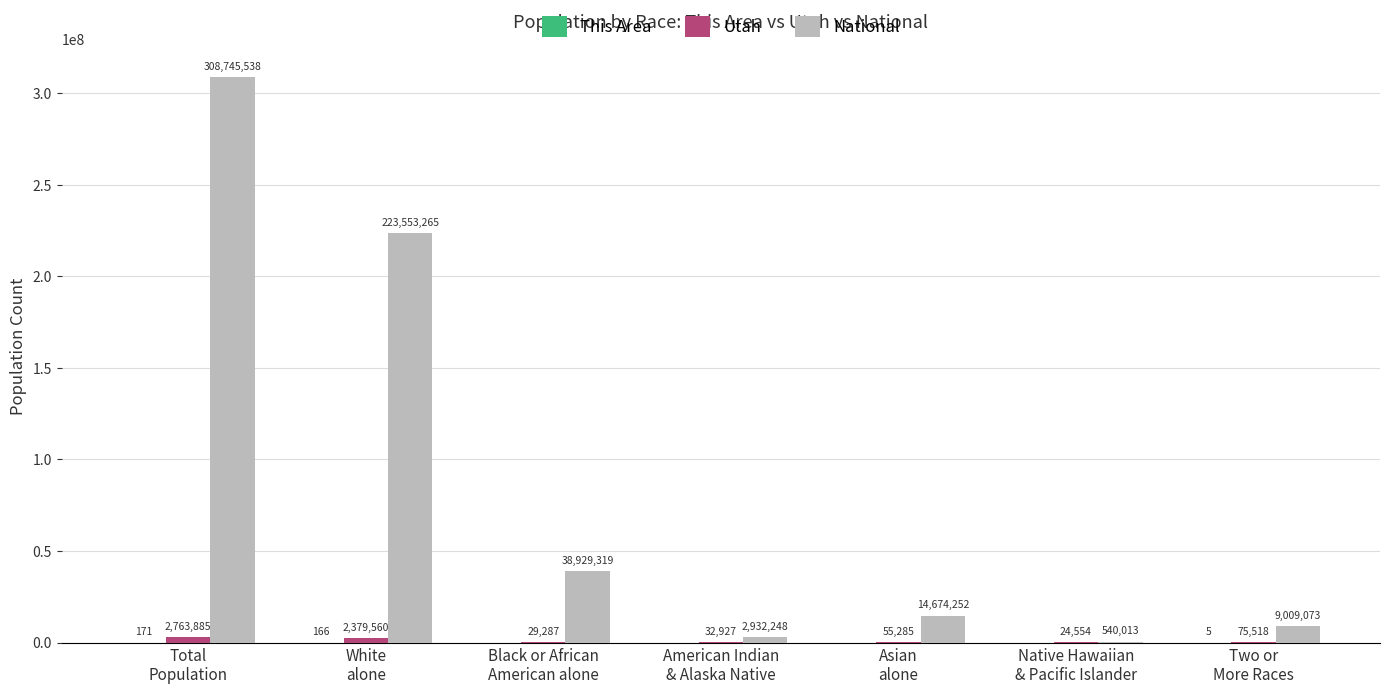

What is the sum of all National values?

598383708